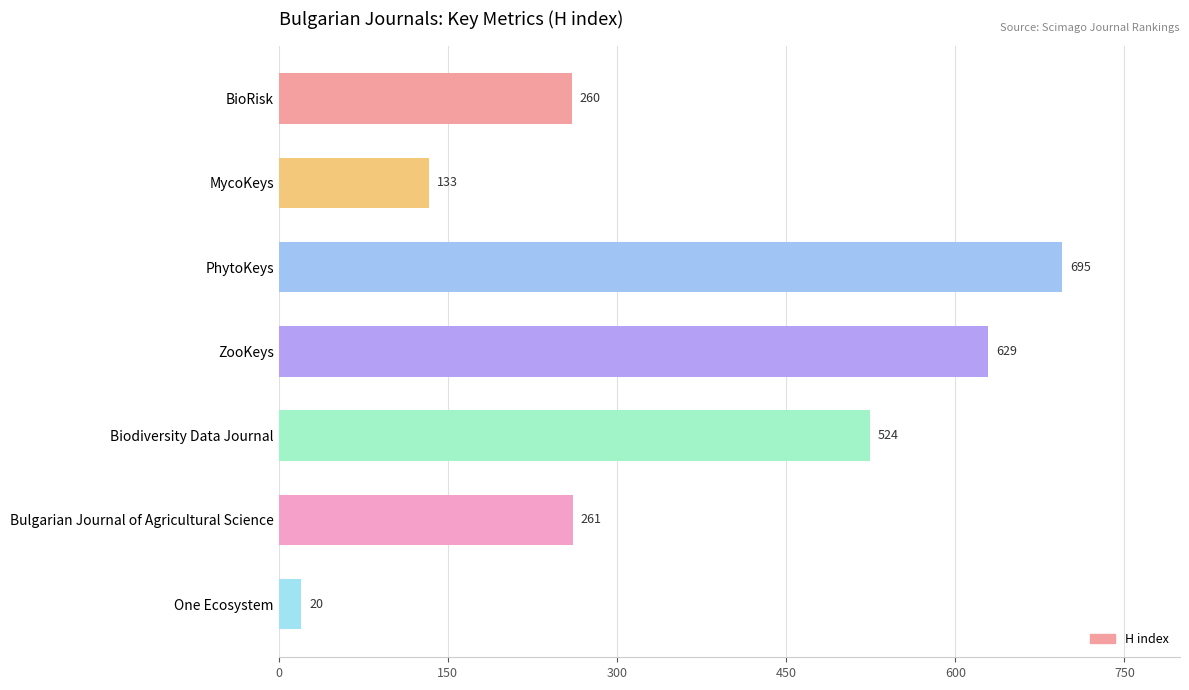

What is the sum of all values?

2522